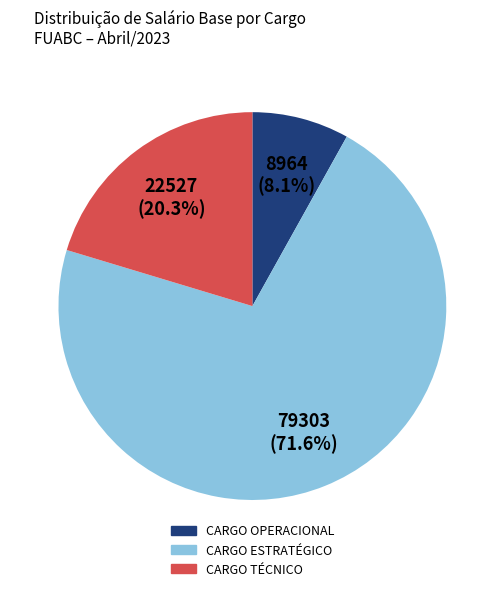

Is there any slice that represents more than half of the pie?

Yes